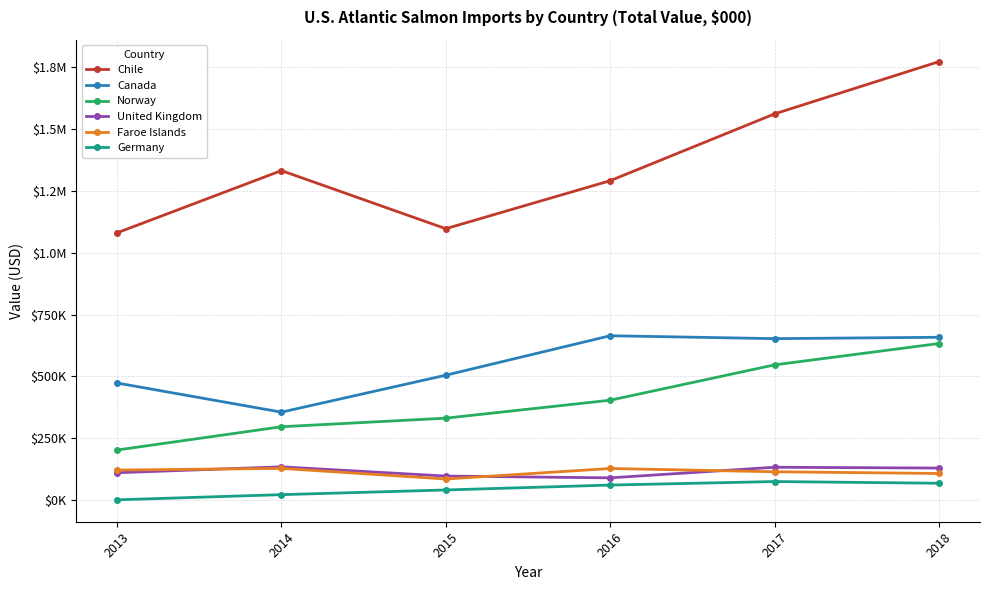

What are all the series names shown in the legend?

Chile, Canada, Norway, United Kingdom, Faroe Islands, Germany